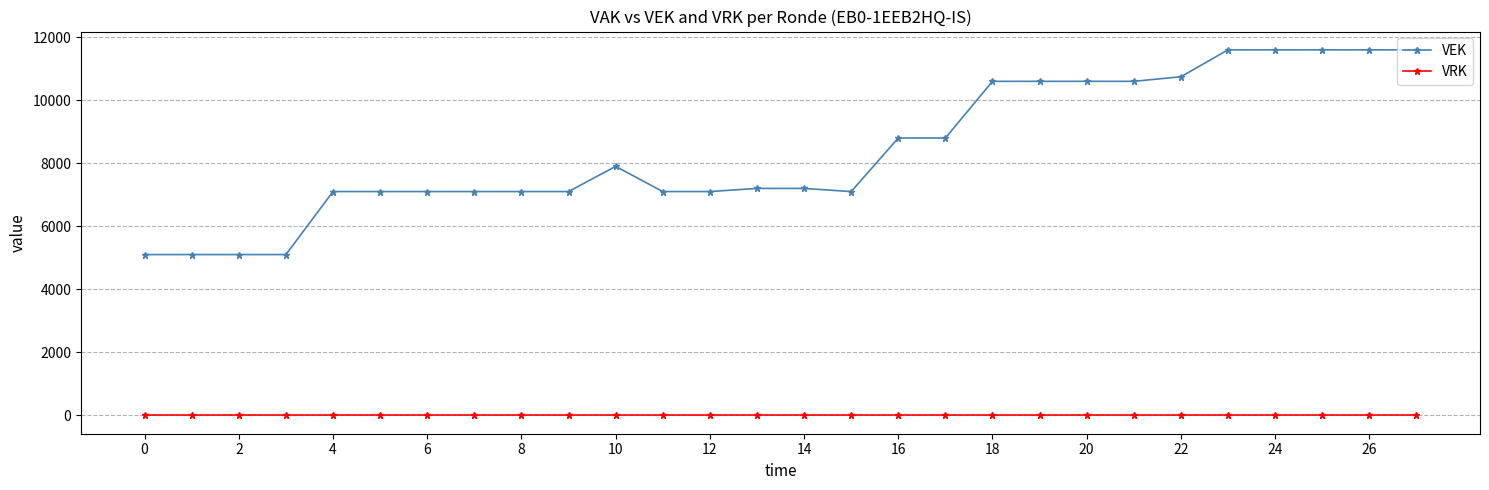

List the series in order of their overall mean, lowest first.

VRK, VEK